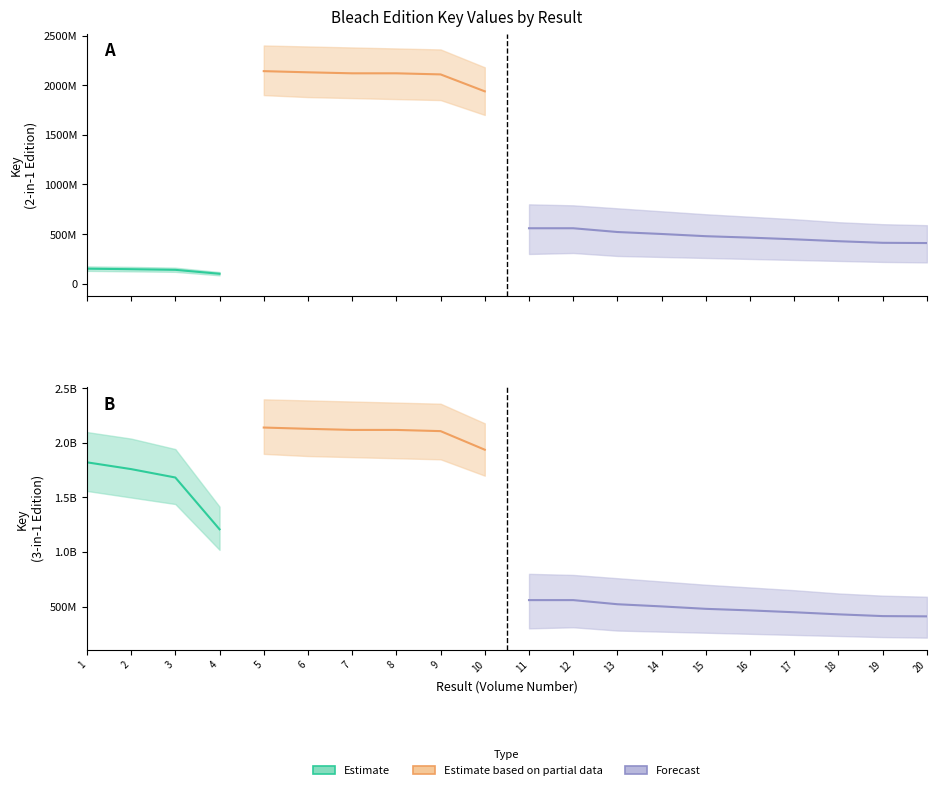

Is it true that Estimate based on partial data equals 2108567462 at 9?

True